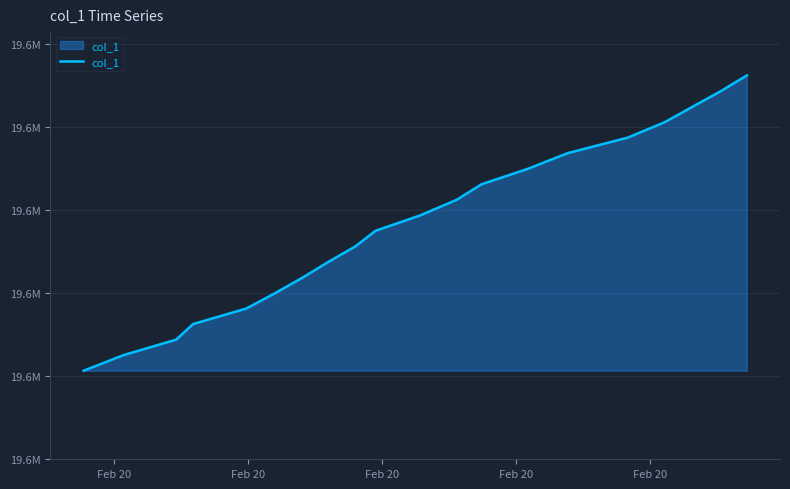

Does the chart have visible grid lines?

Yes